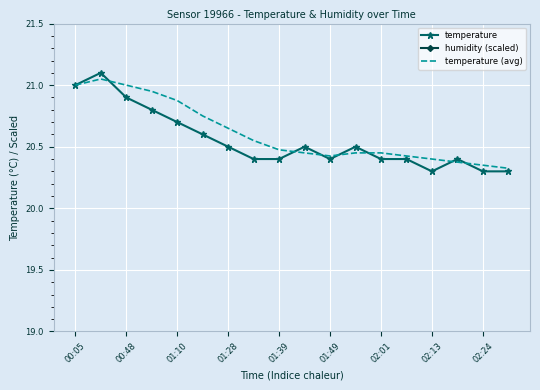

Count the temperature values in the range 20 to 21.

17